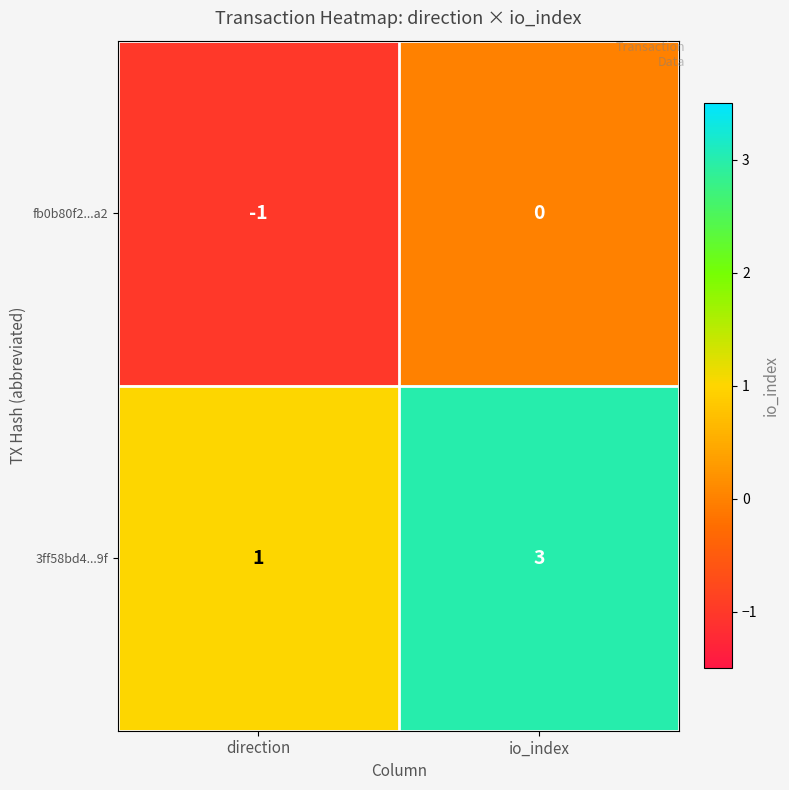

At which label does fb0b80f2...a2 reach its peak?

io_index